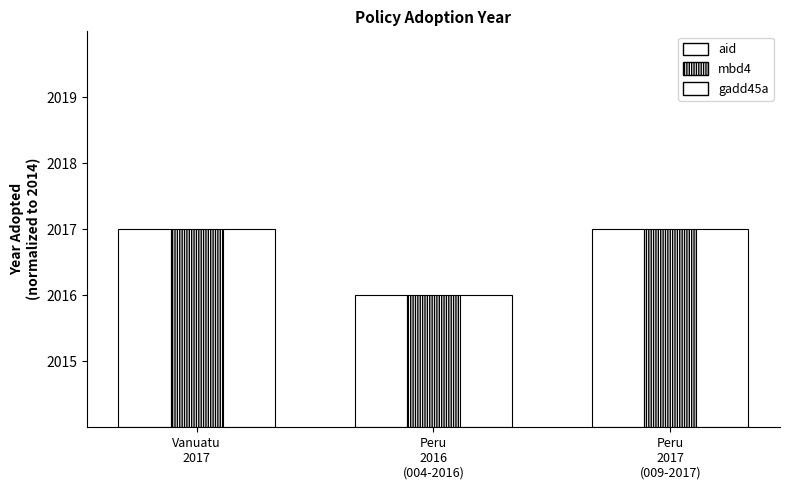

What is the sum of the gadd45a values at Peru
2016
(004-2016) and Vanuatu
2017?

5